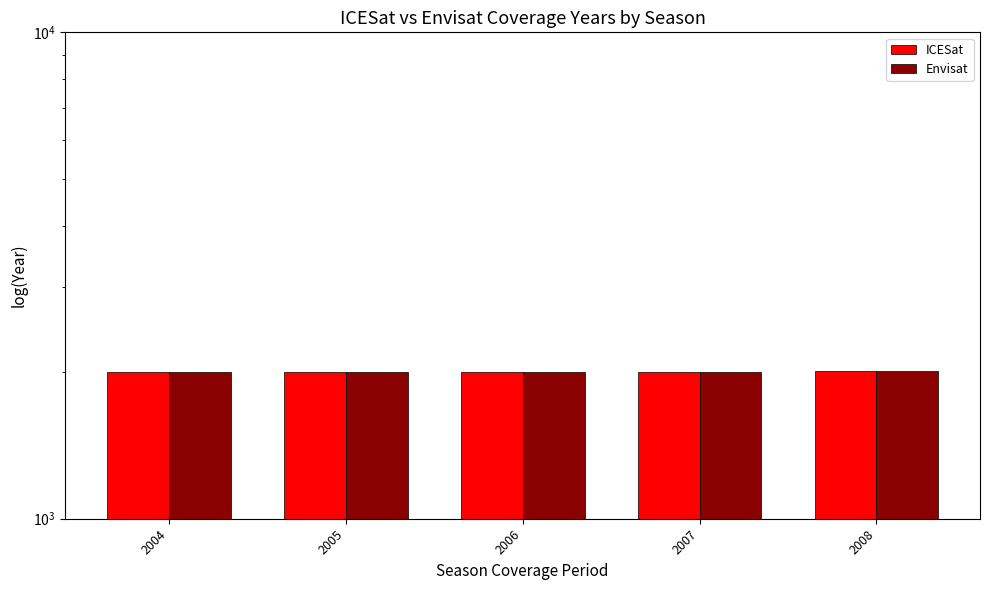

How many data points in ICESat are less than 2006?

2